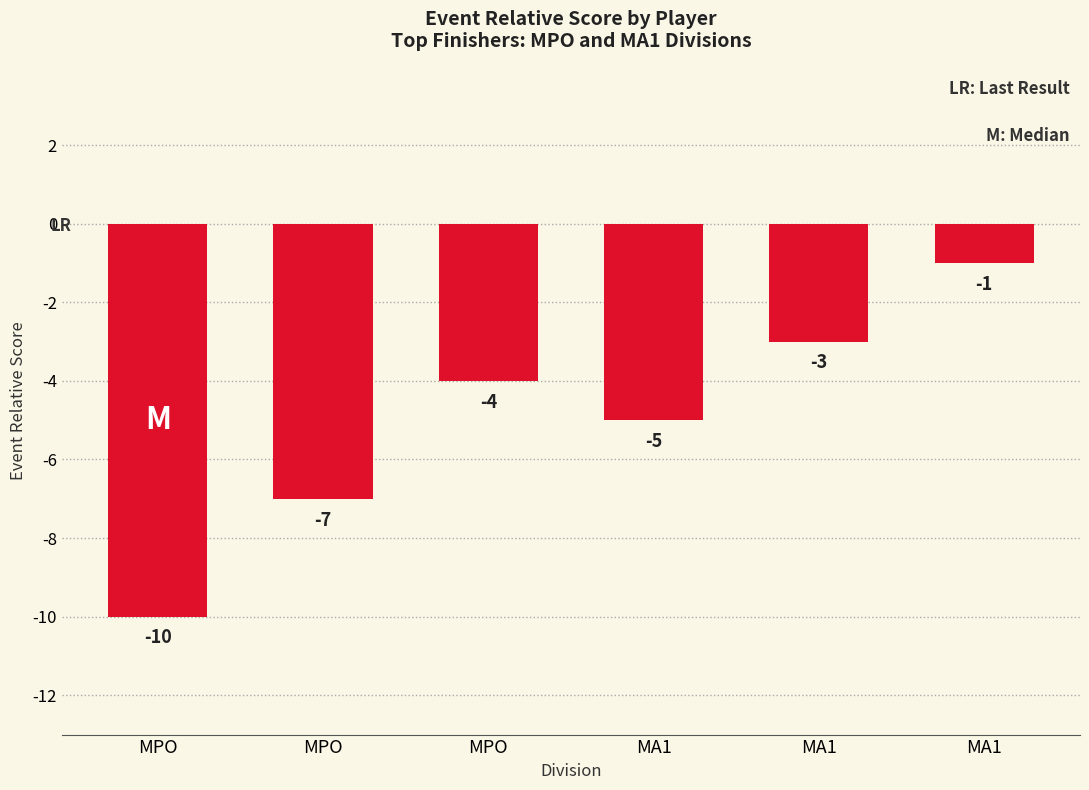

Reading left to right, extract all data points from this chart.

MPO=-10	MPO=-7	MPO=-4	MA1=-5	MA1=-3	MA1=-1